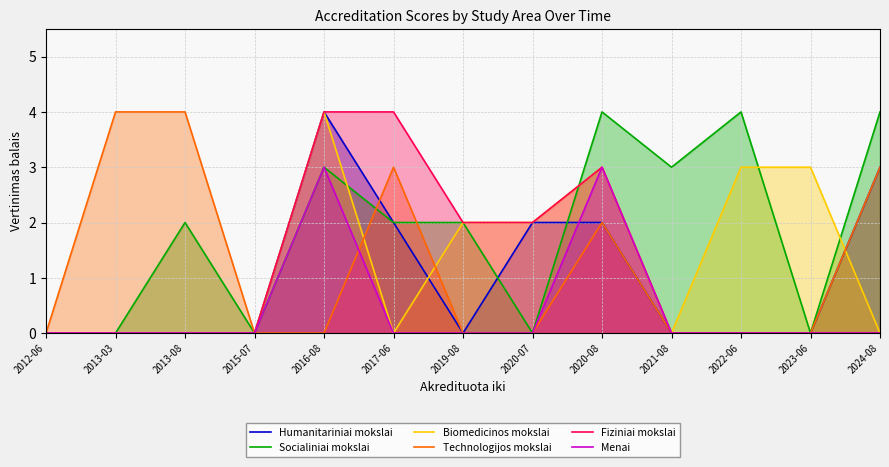

Where is Socialiniai mokslai nearest to the value 2?

2013-08